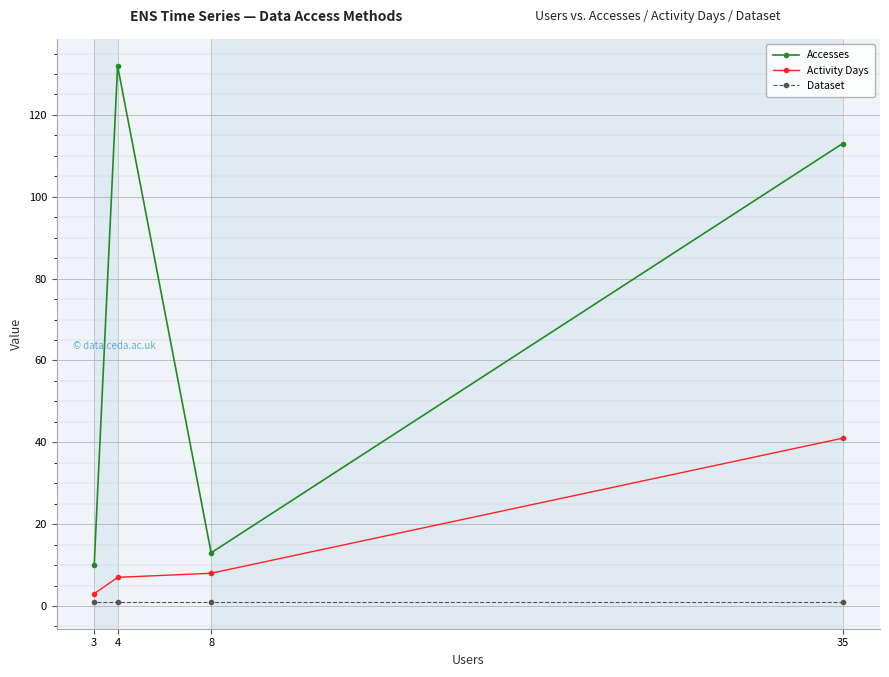

Which series changed the most between 8 and 35?

Accesses